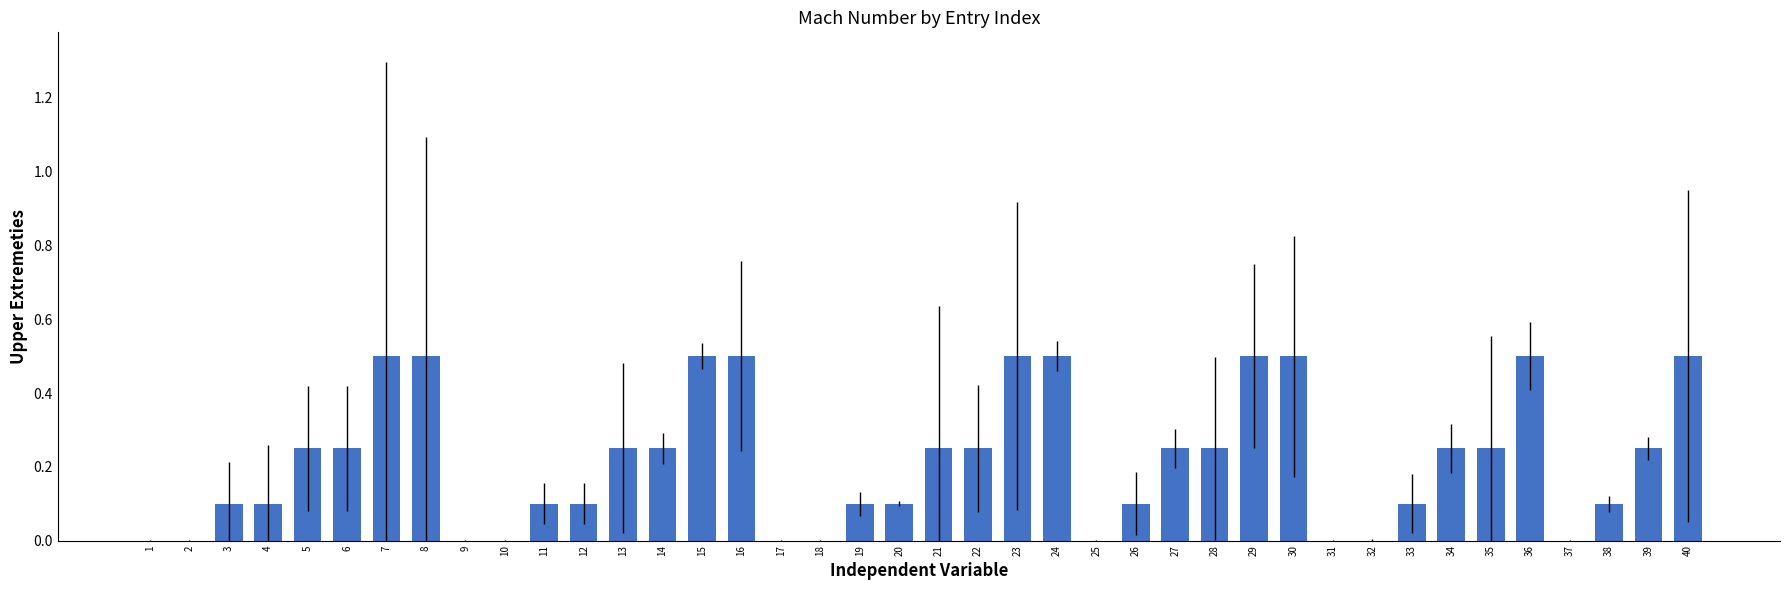

How many series are shown in this chart?

1